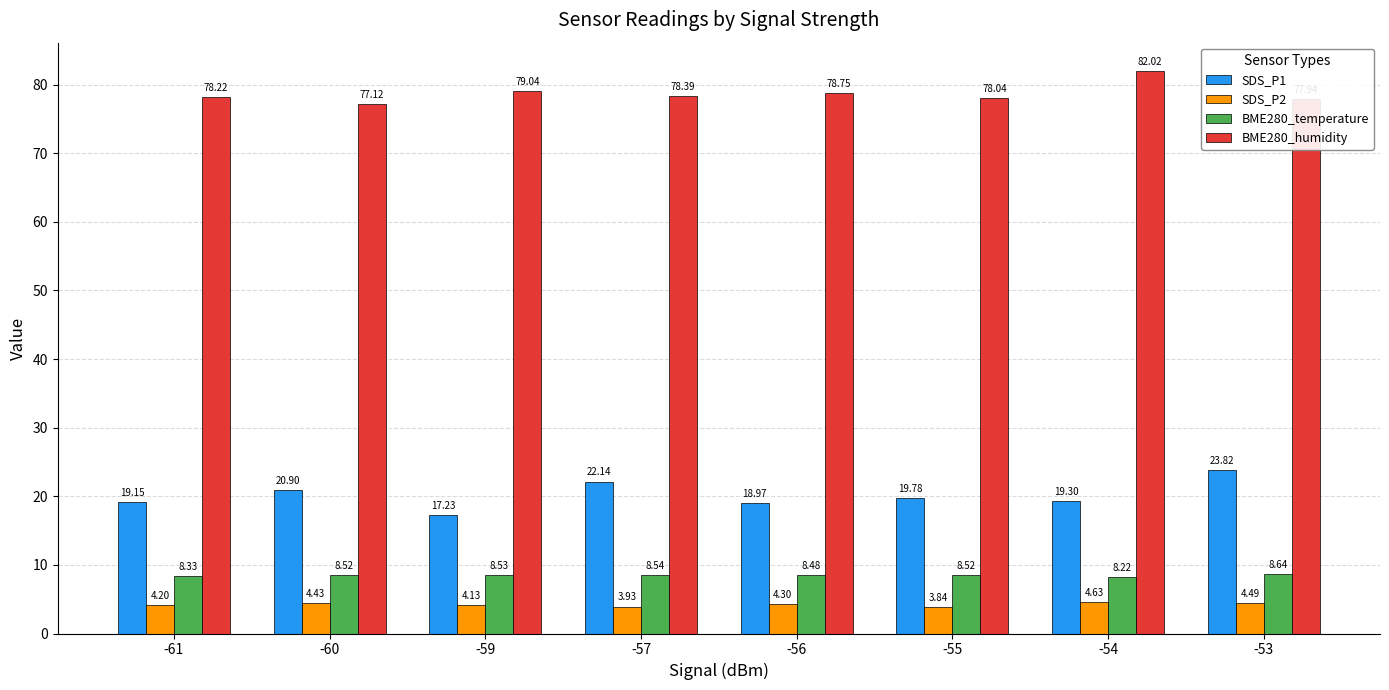

Which series has the largest range (max minus min)?

SDS_P1